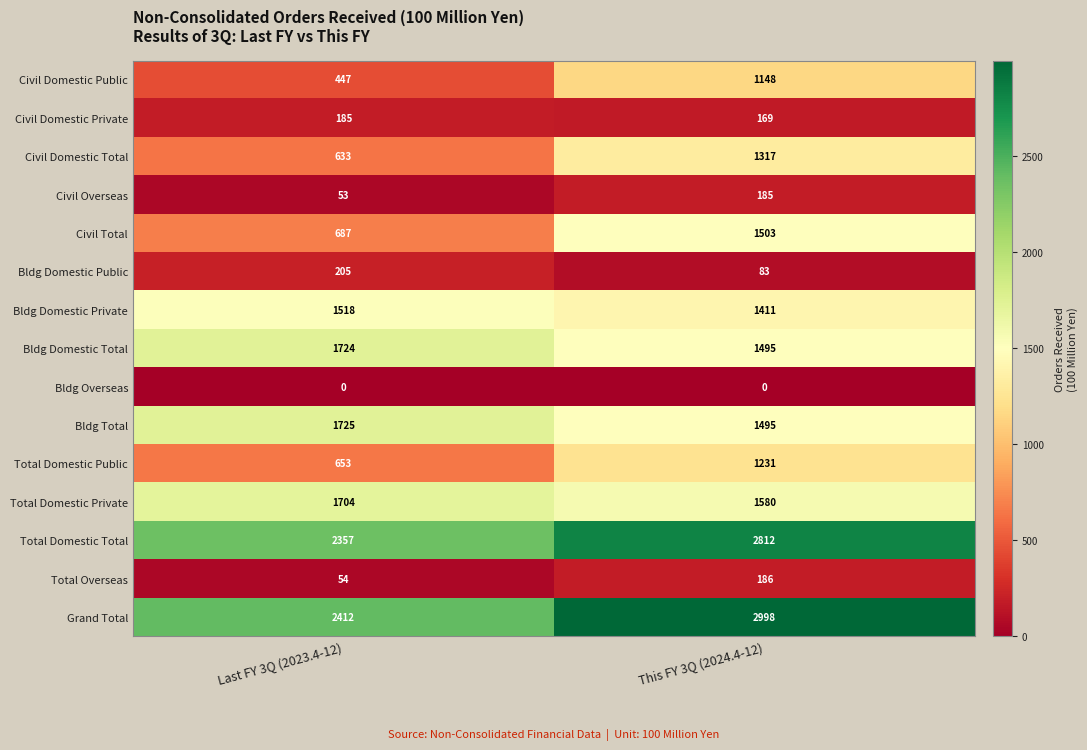

What is the difference between the Total Domestic Private values at This FY 3Q (2024.4-12) and Last FY 3Q (2023.4-12)?

124